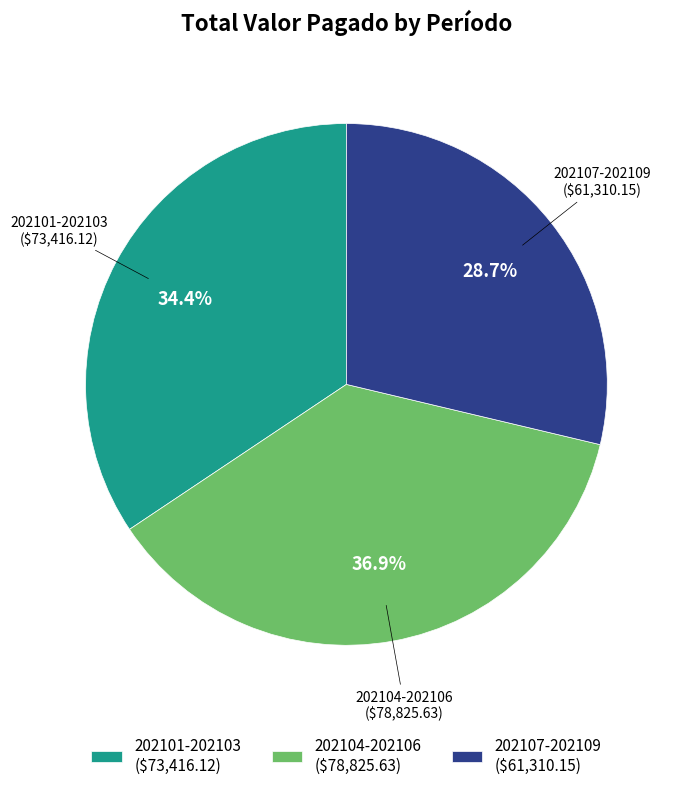

Which category has the biggest portion of the pie?

202104-202106 ($78,825.63)